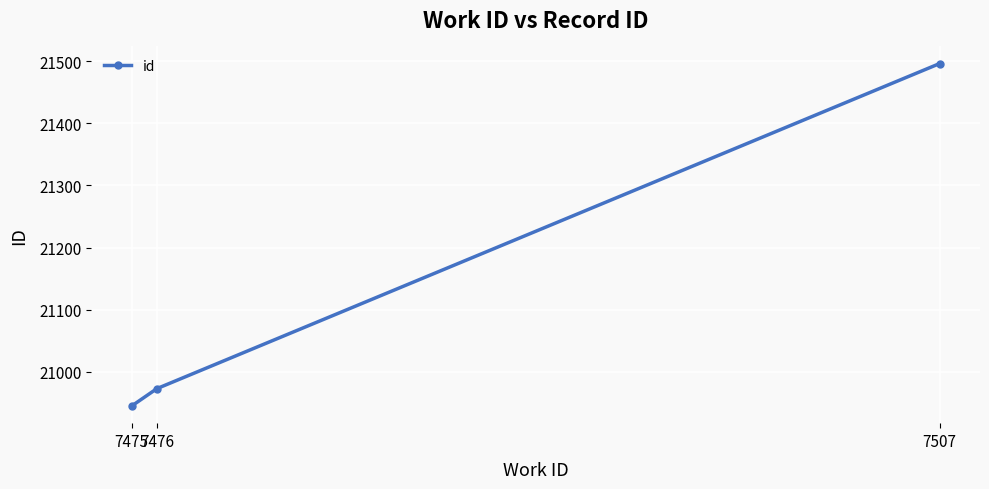

Which category has the highest value across all series?

7507